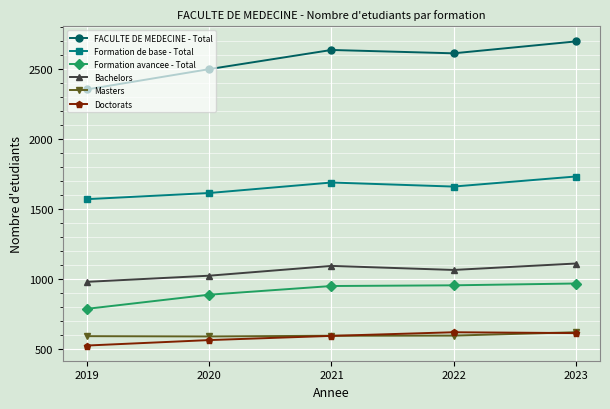

Where is the first local maximum for Formation de base - Total?

2021